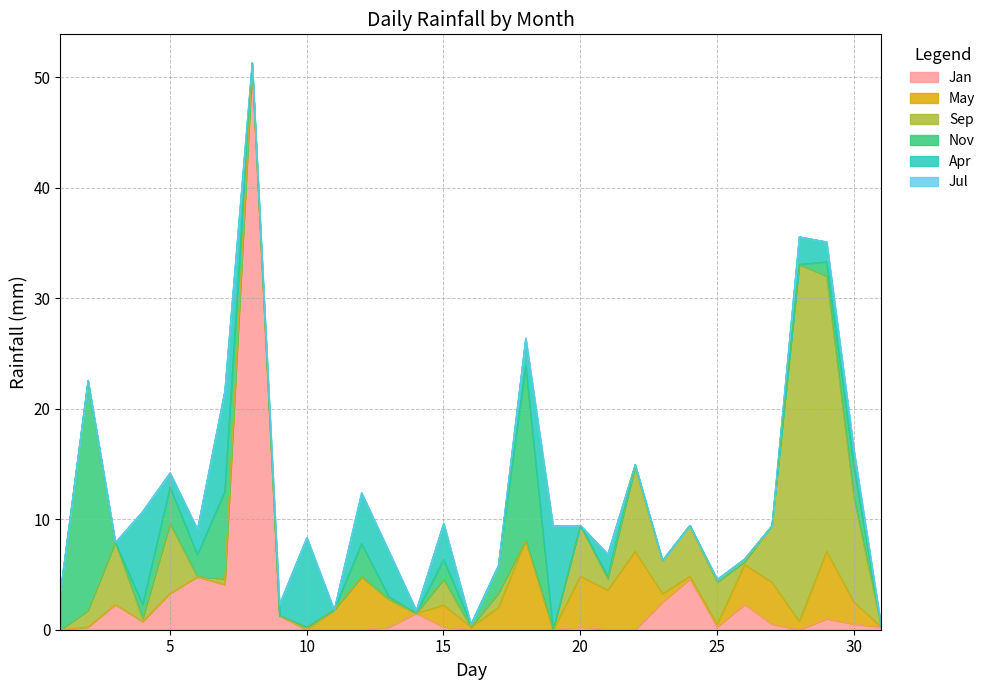

In Nov, how many points are lower than both neighbors (excluding endpoints)?

4